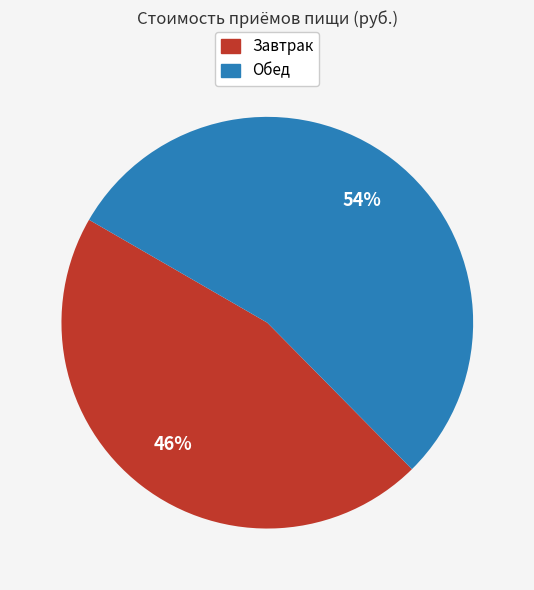

Which has a higher value, Обед or Завтрак?

Обед